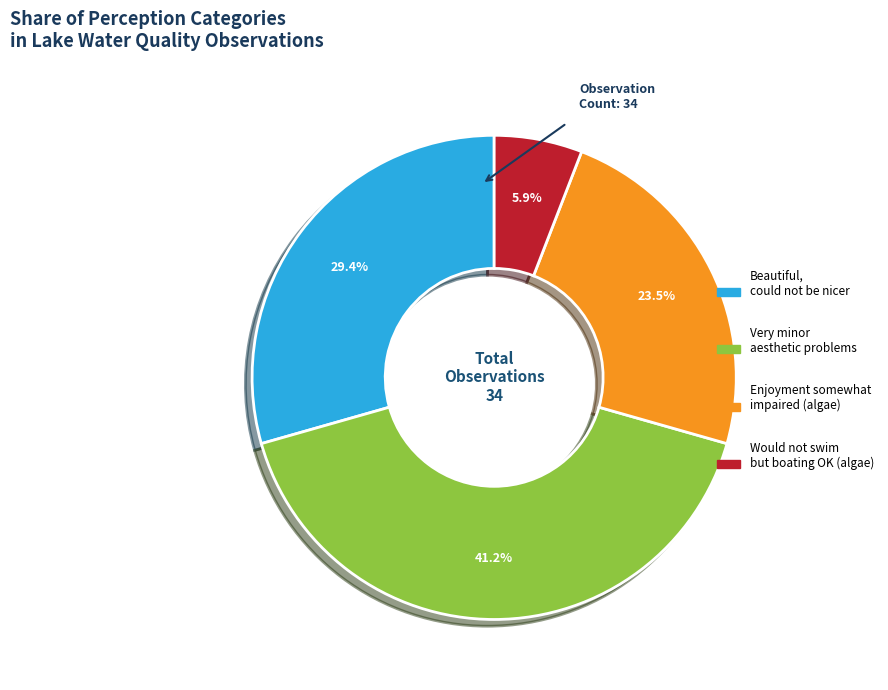

Is there a majority slice in this chart?

No